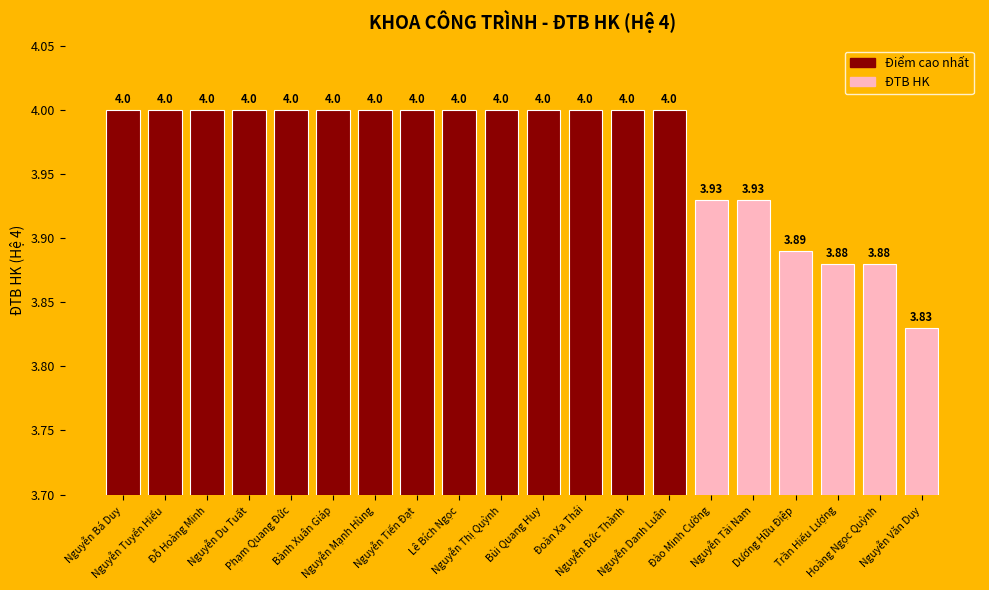

What is the average value?

4.0